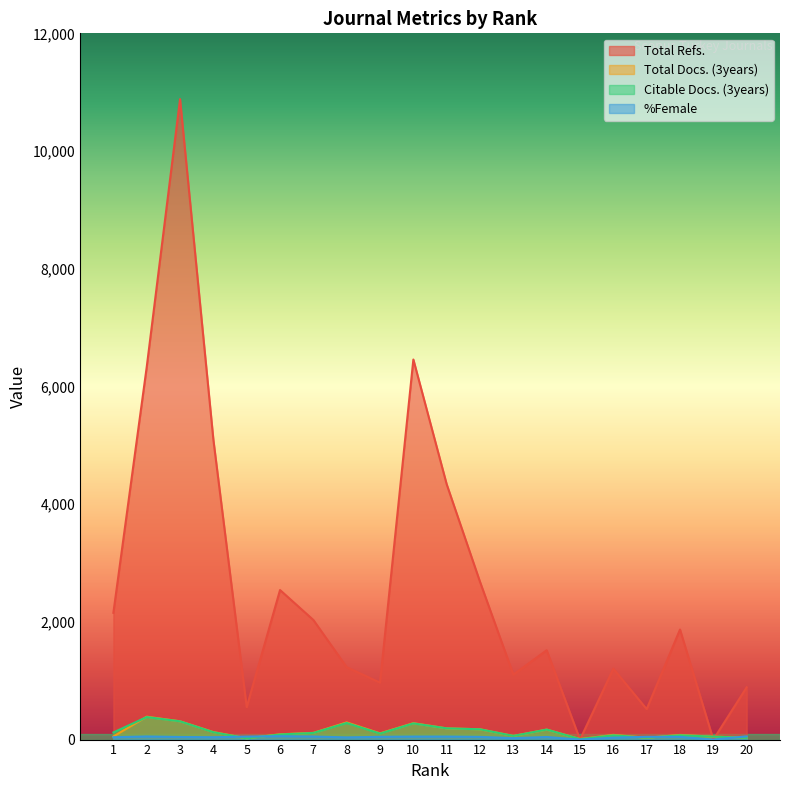

The Total Docs. (3years) series shows 13 at 5. True or false?

False